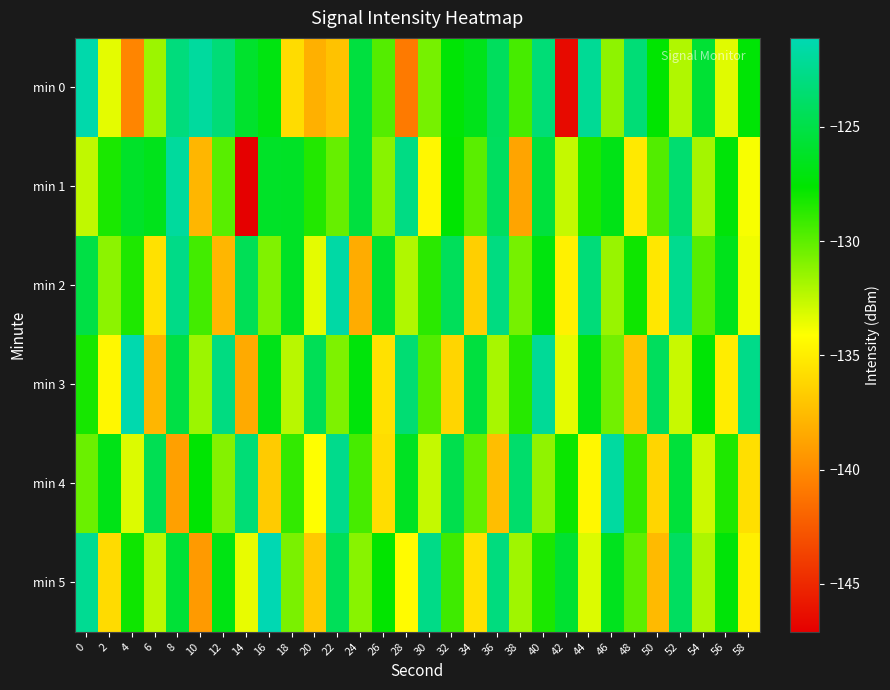

What is the total value across all series at 50?

-790.6